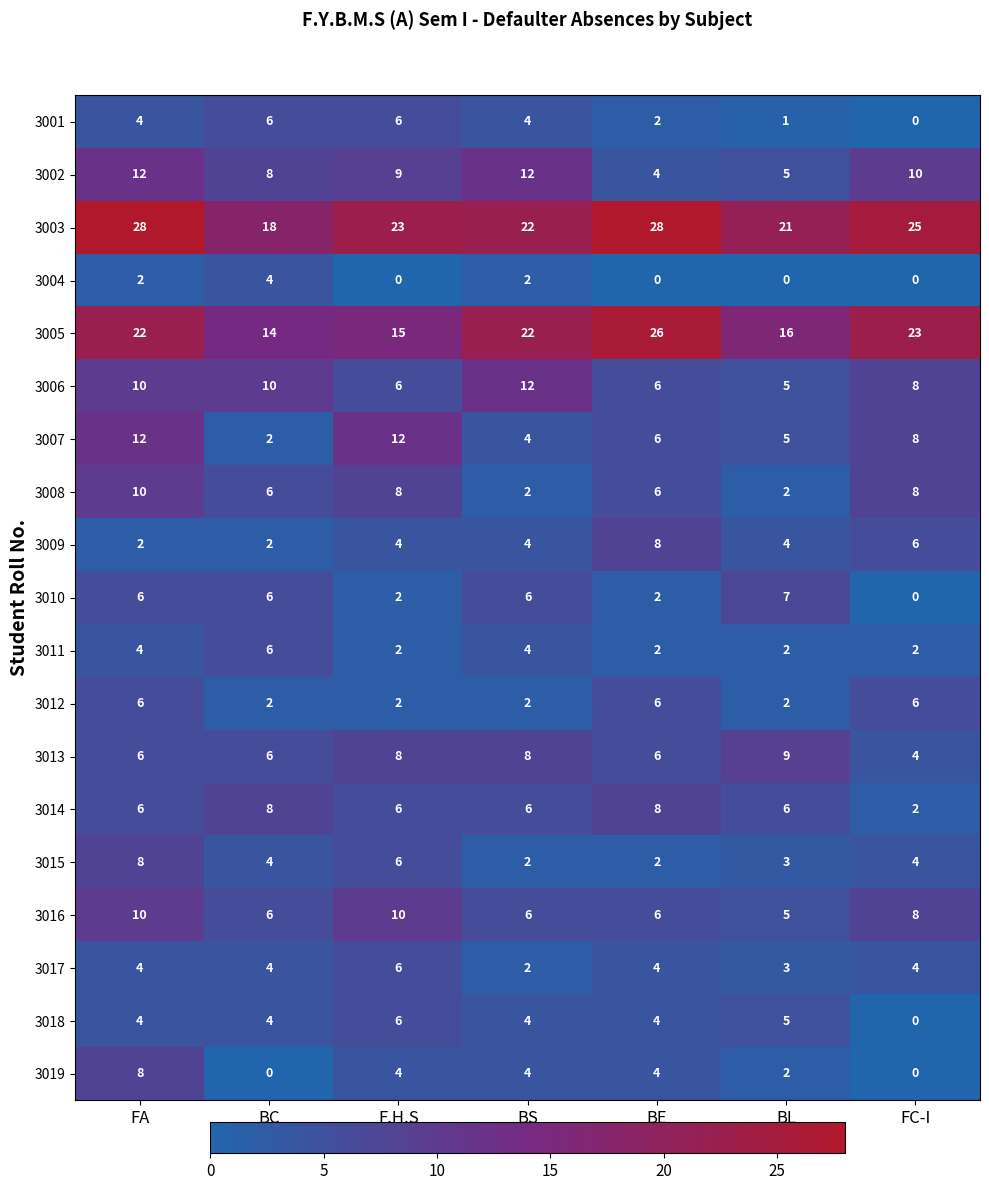

What is the difference between the highest and lowest values at BS?

20